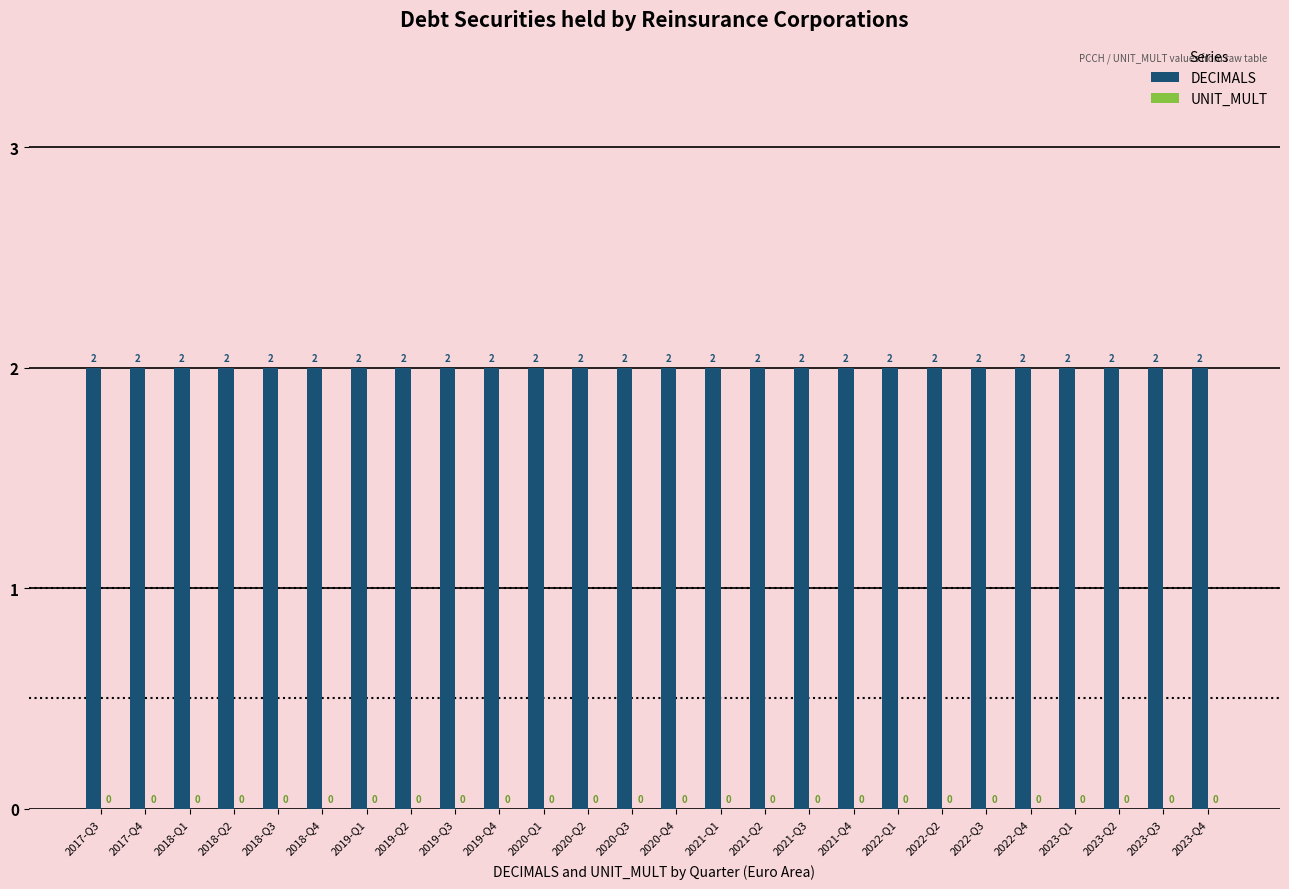

What is the label of the 23rd bar from the right?

2018-Q2